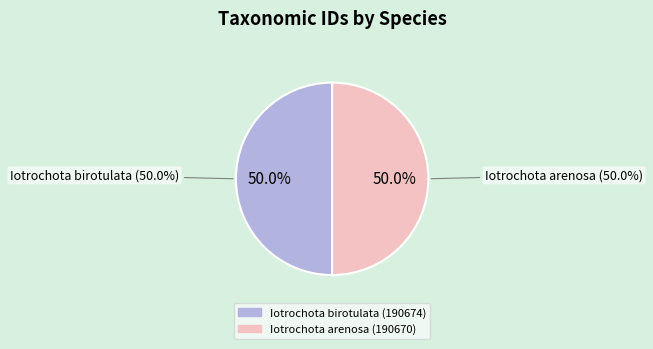

Which slice is the largest?

Iotrochota birotulata (190674)